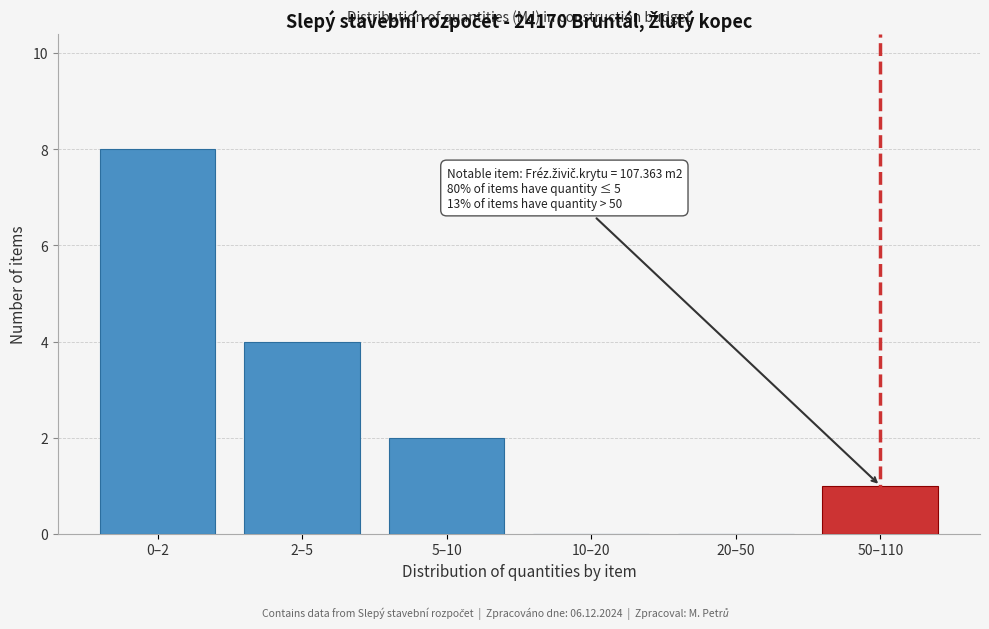

Reading left to right, list all the values displayed in this chart.

0–2=8	2–5=4	5–10=2	10–20=0	20–50=0	50–110=1